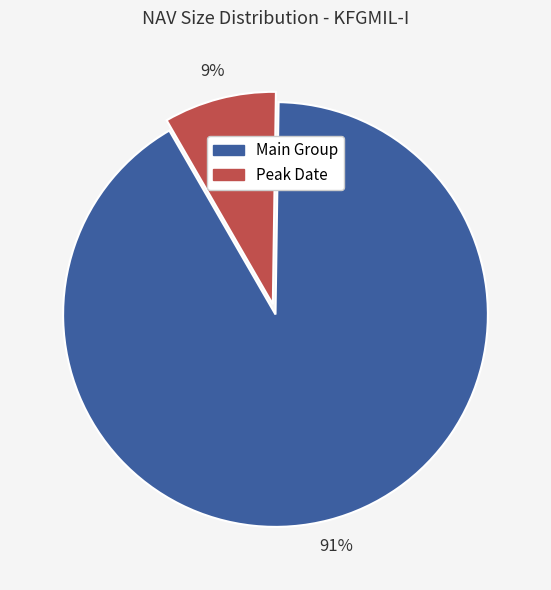

Is there any slice that represents more than half of the pie?

Yes